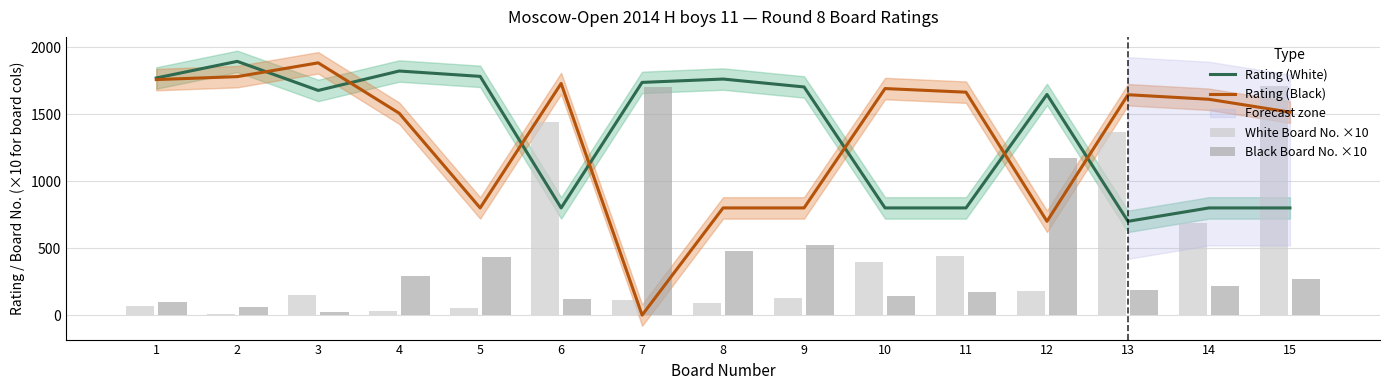

What is the sum of all Rating (White) values?

20494